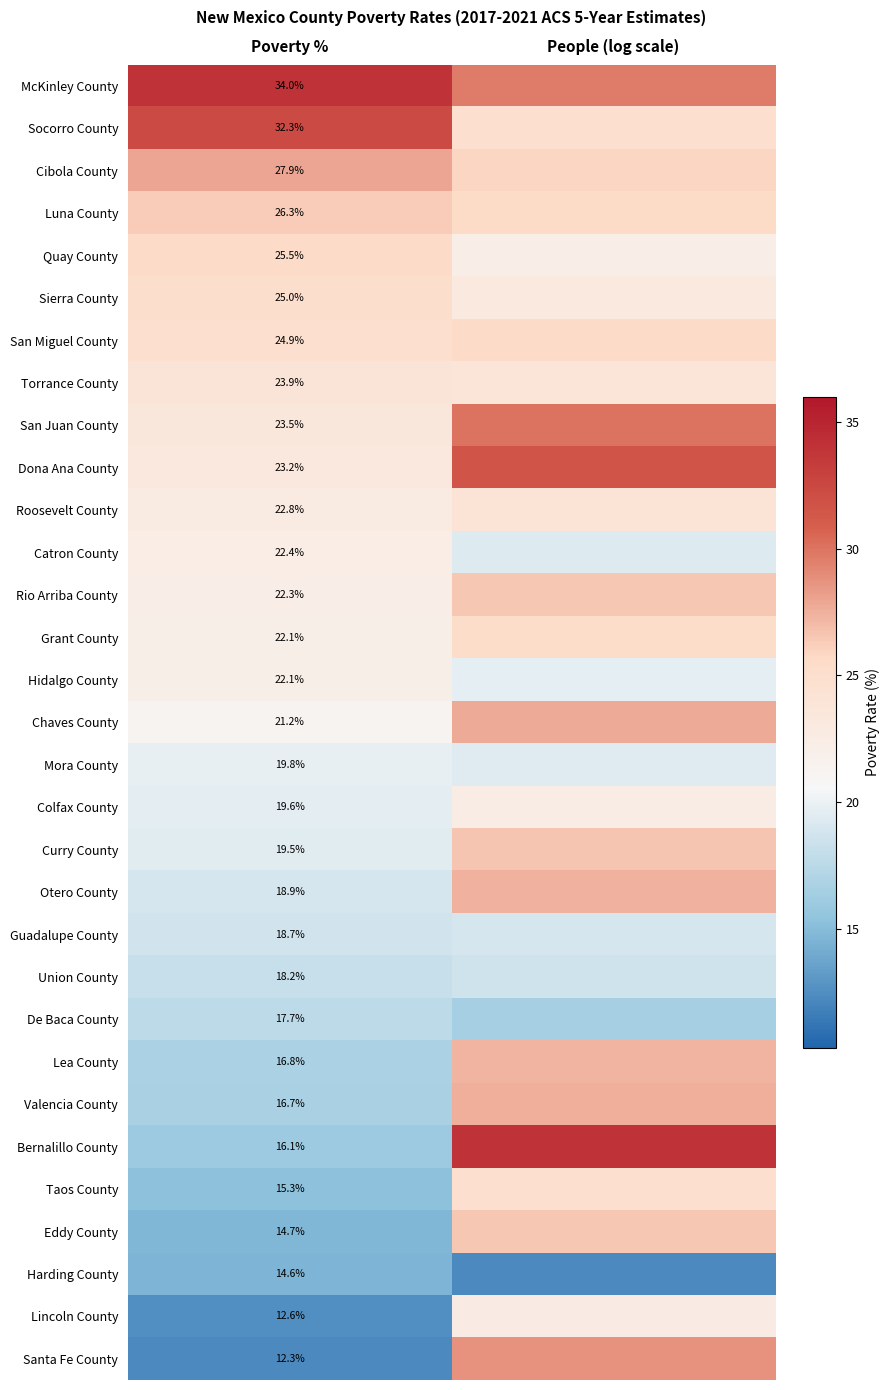

How many series are shown in this chart?

31